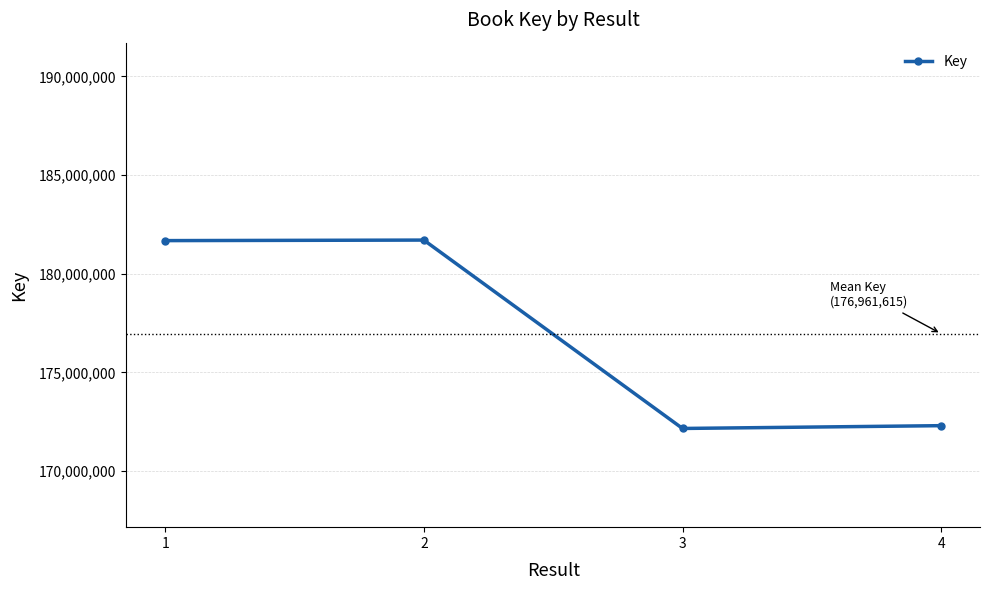

The value at 2 is 253082450. True or false?

False